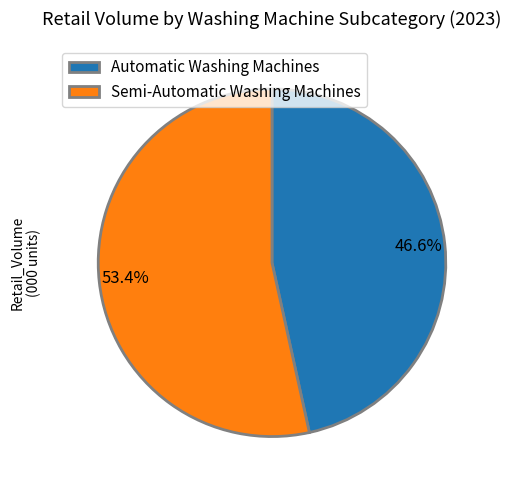

Is the sum of Semi-Automatic Washing Machines and Automatic Washing Machines greater than half?

Yes